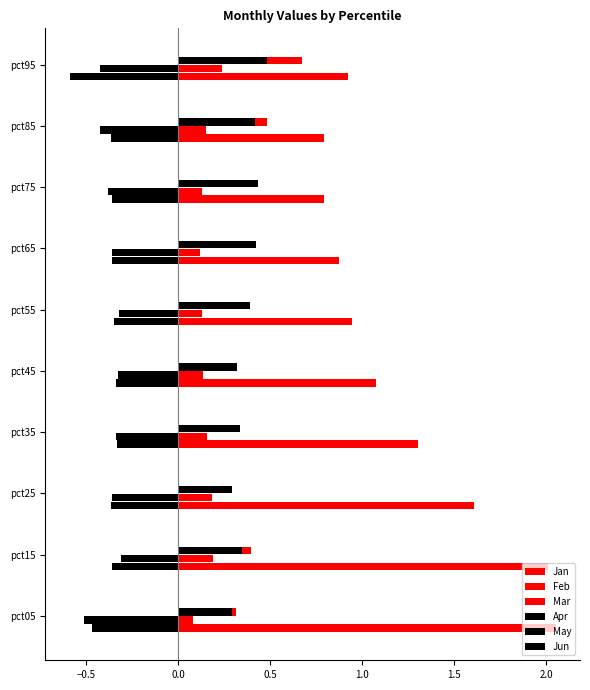

Which series has the largest range (max minus min)?

Jan